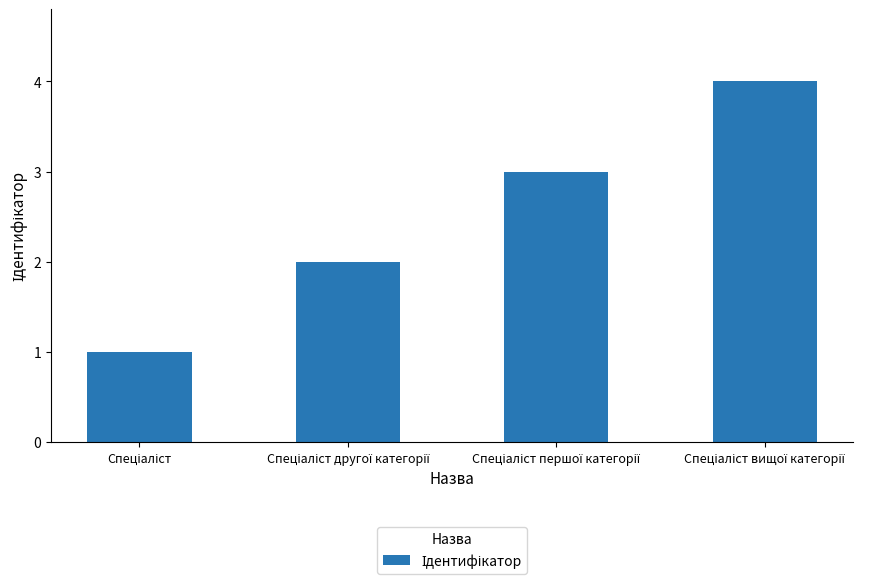

Count the values in the range 2 to 4.

3